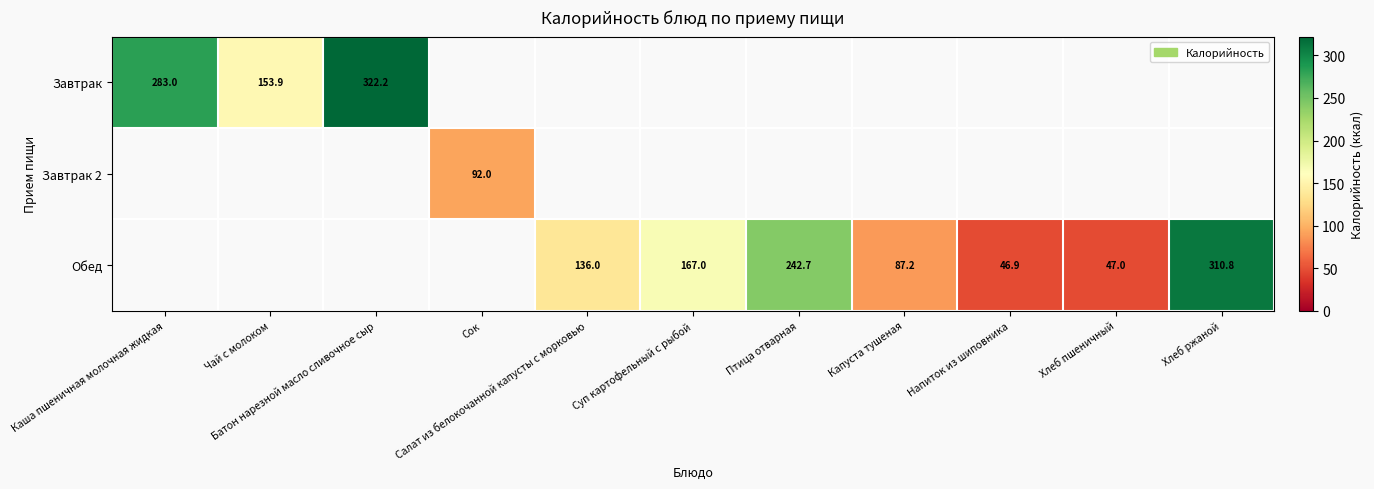

At which category does the chart reach its peak across all series?

Батон нарезной масло сливочное сыр